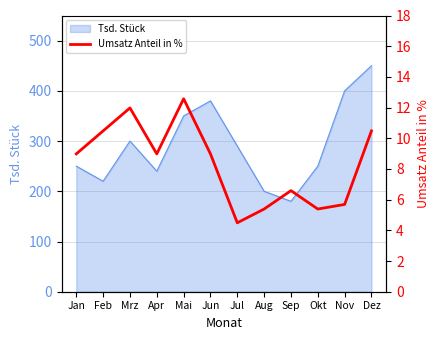

What is the maximum value for Tsd. Stück?

450